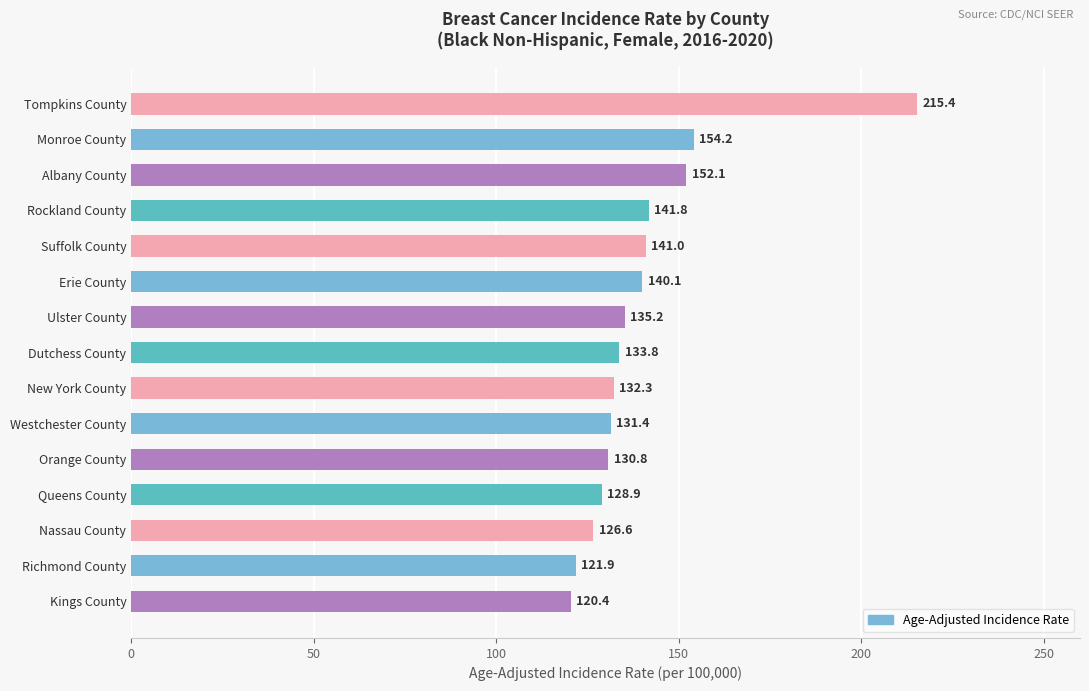

List the labels in order of value, largest first.

Tompkins County, Monroe County, Albany County, Rockland County, Suffolk County, Erie County, Ulster County, Dutchess County, New York County, Westchester County, Orange County, Queens County, Nassau County, Richmond County, Kings County